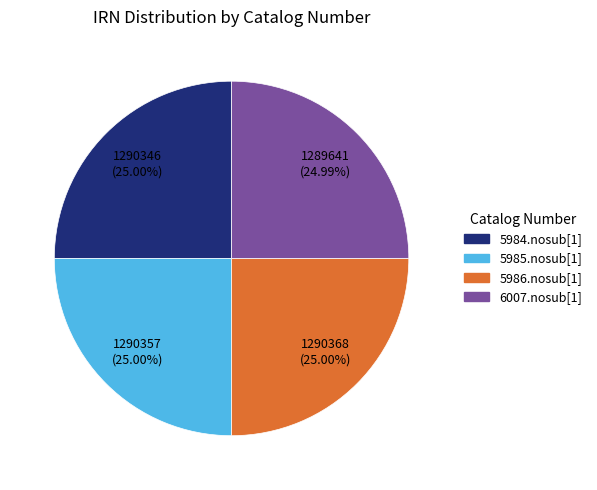

Is the sum of 5986.nosub[1] and 5985.nosub[1] greater than half?

Yes